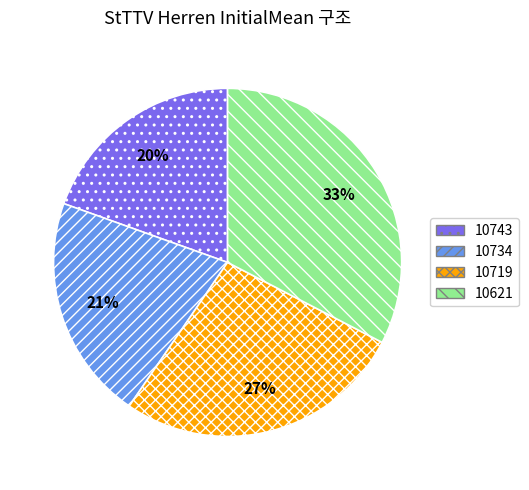

Rank the categories by value from highest to lowest.

10621, 10719, 10734, 10743